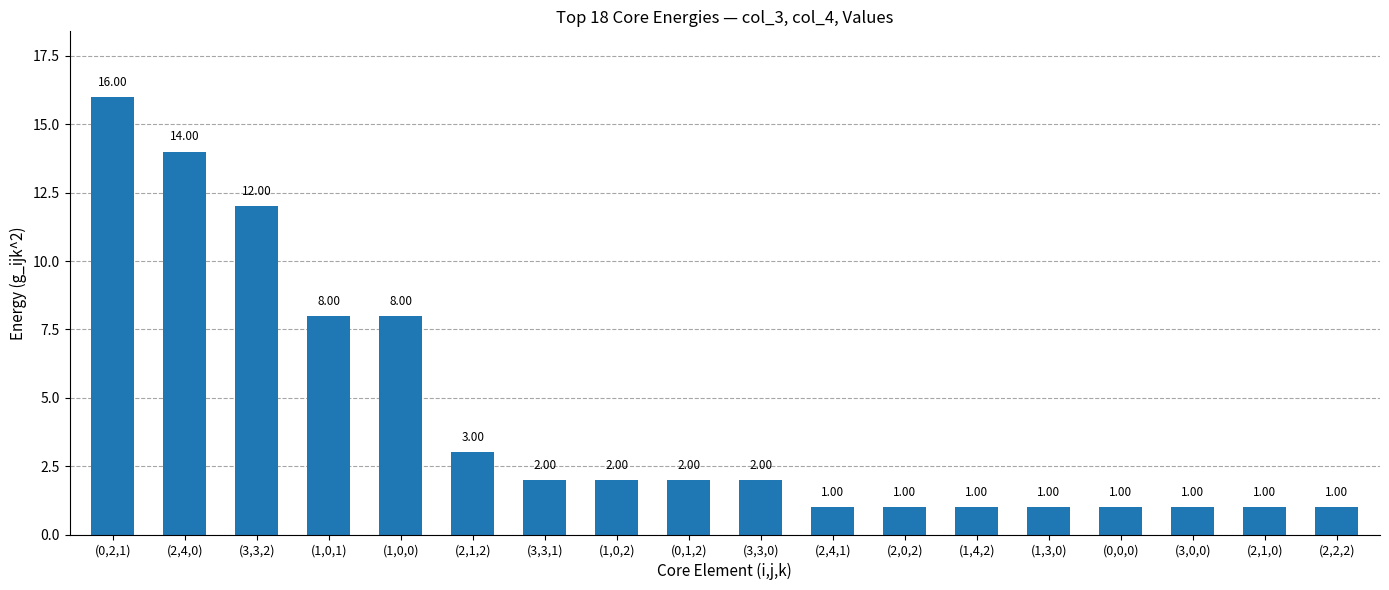

Reading left to right, extract all data points from this chart.

16	14	12	8	8	3	2	2	2	2	1	1	1	1	1	1	1	1